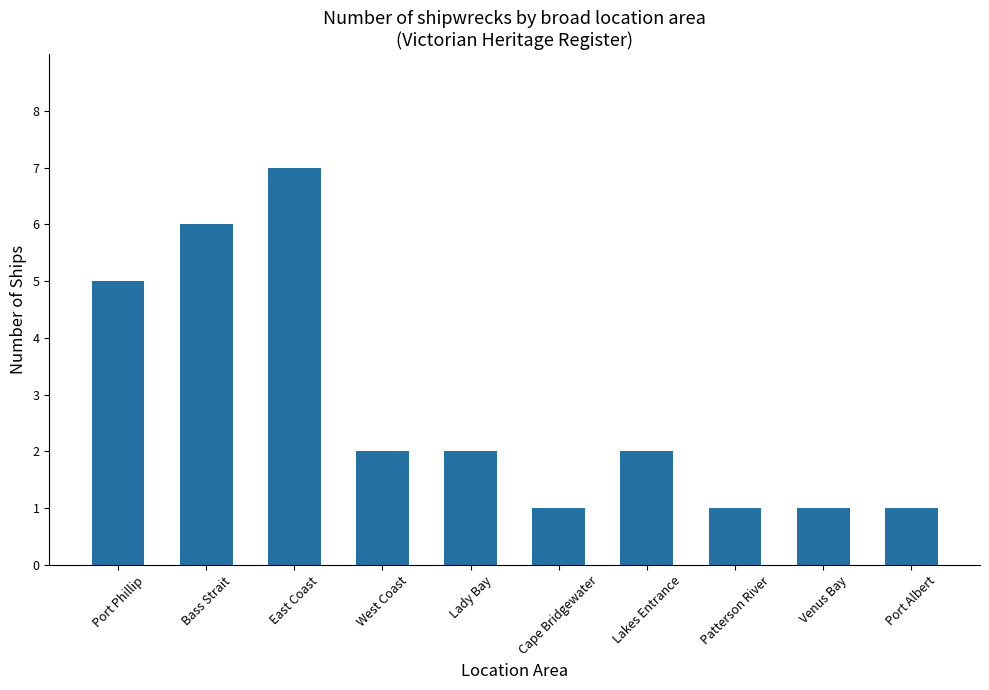

Which has a higher value, Port Phillip or Port Albert?

Port Phillip